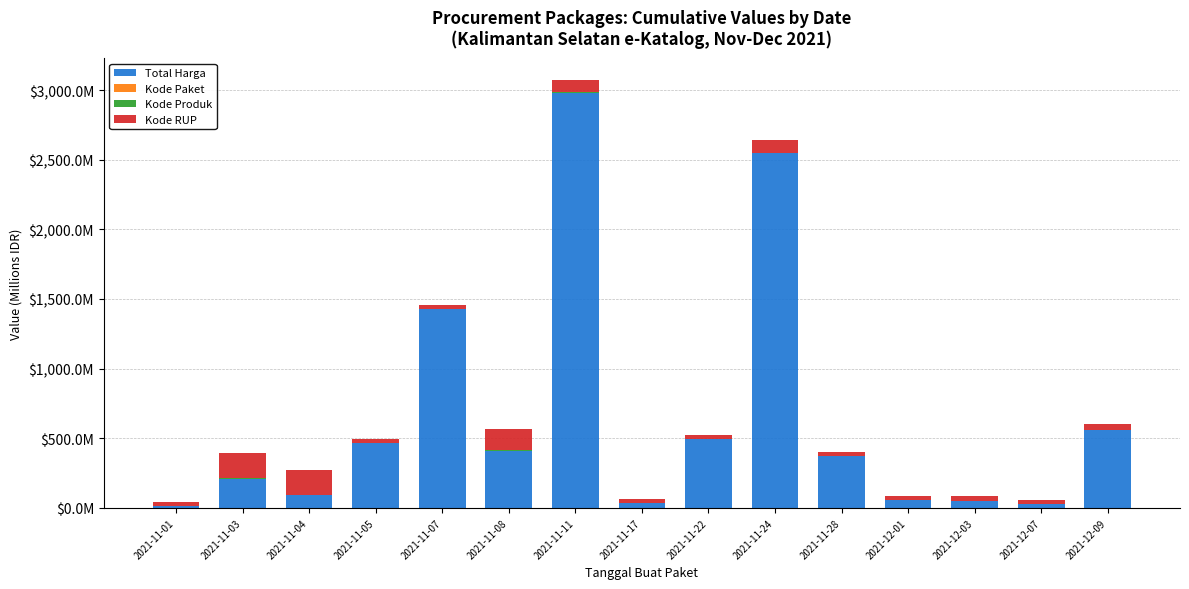

What is the total value across all series at 2021-11-28?

405.2